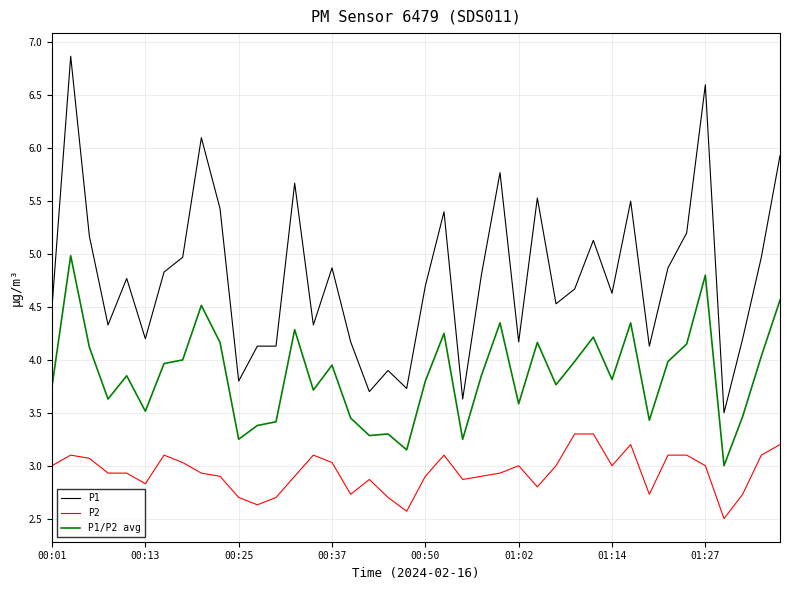

True or false: P1/P2 avg and P2 intersect in this chart.

False